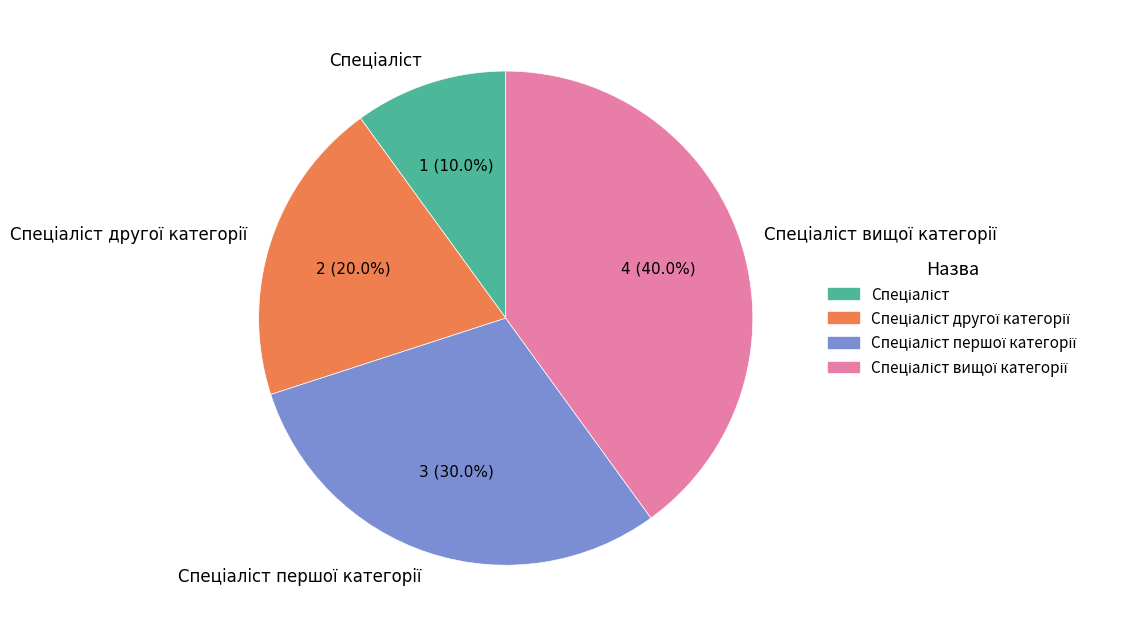

Is there any slice that represents more than half of the pie?

No